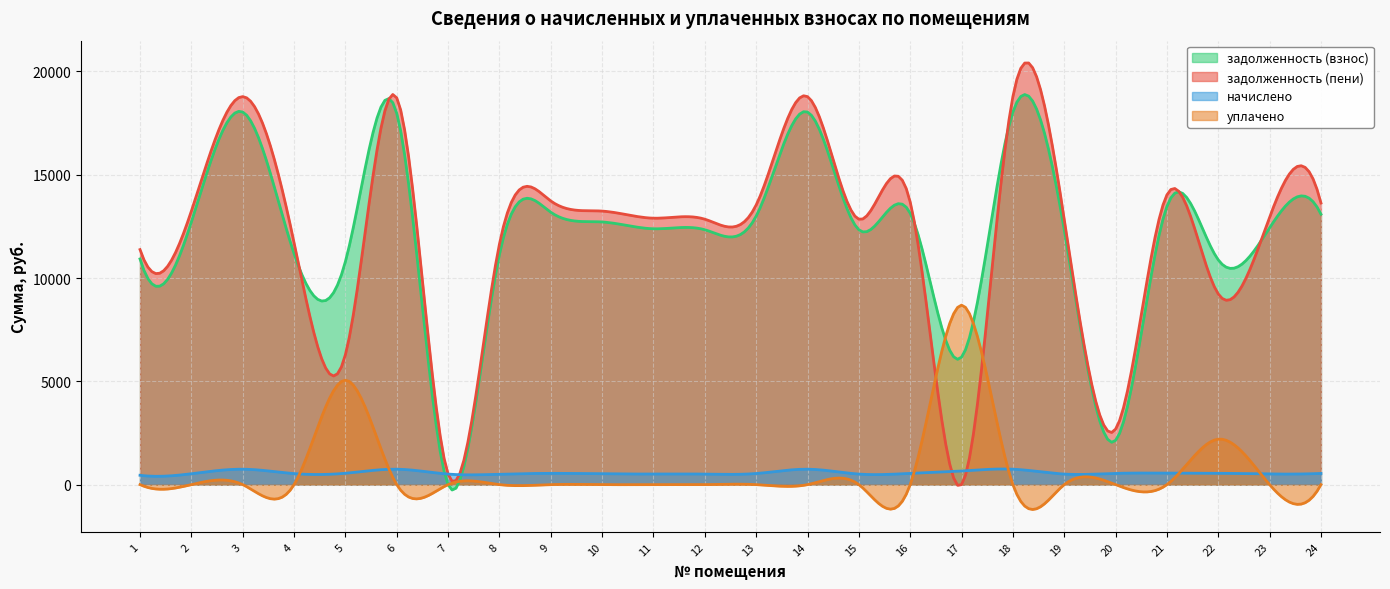

What value does the задолженность (пени) series have at 13?

13534.4